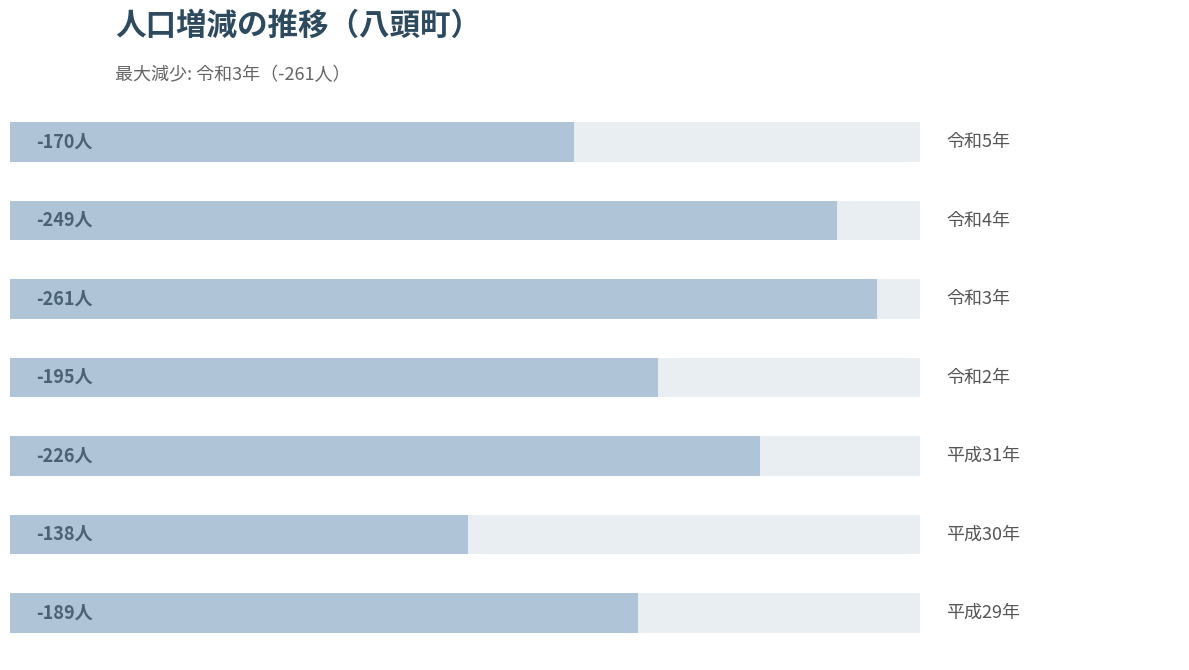

What is the value of the 1st bar from the left?

189